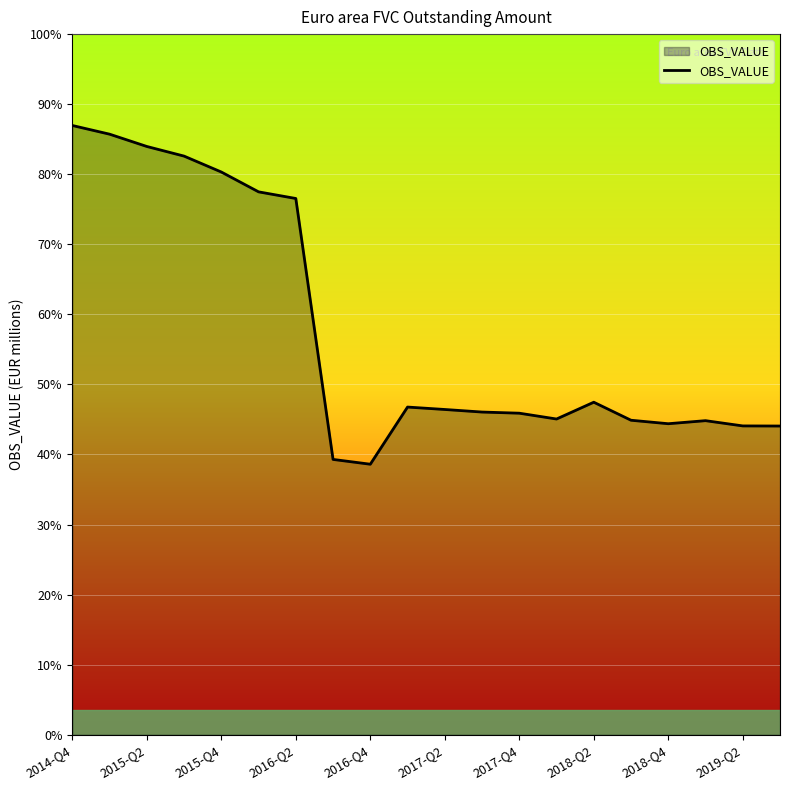

Does the chart have visible grid lines?

Yes